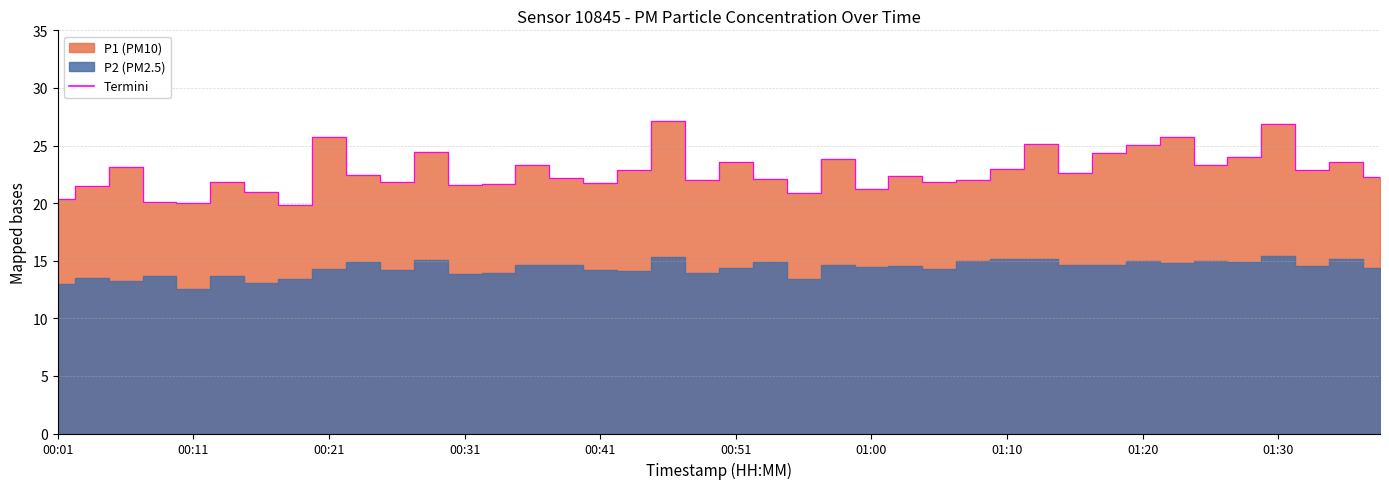

True or false: the data shows 22.0 at 19.

True